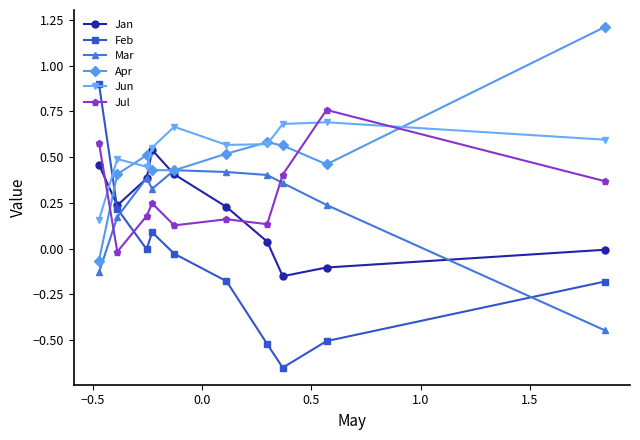

Which series ends up on top after the final intersection of Apr and Jan?

Apr